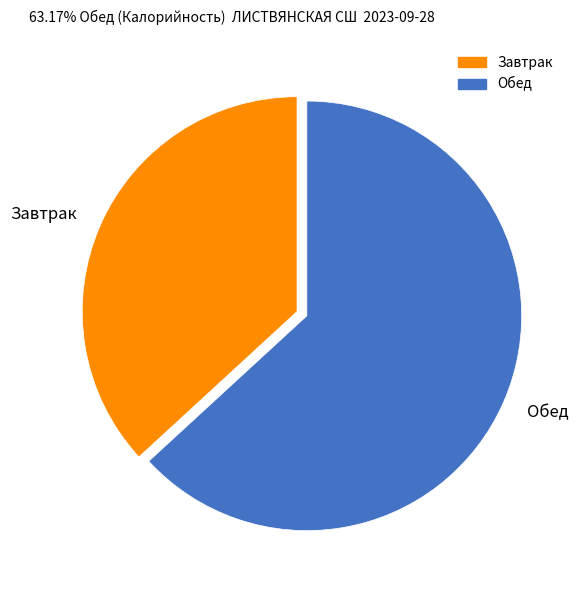

Is there any slice that represents more than half of the pie?

Yes